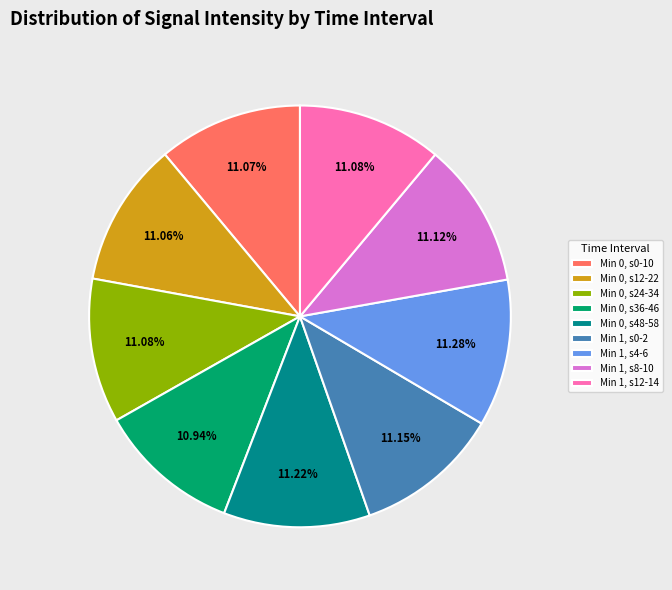

Is the sum of Min 0, s36-46 and Min 1, s0-2 greater than half?

No